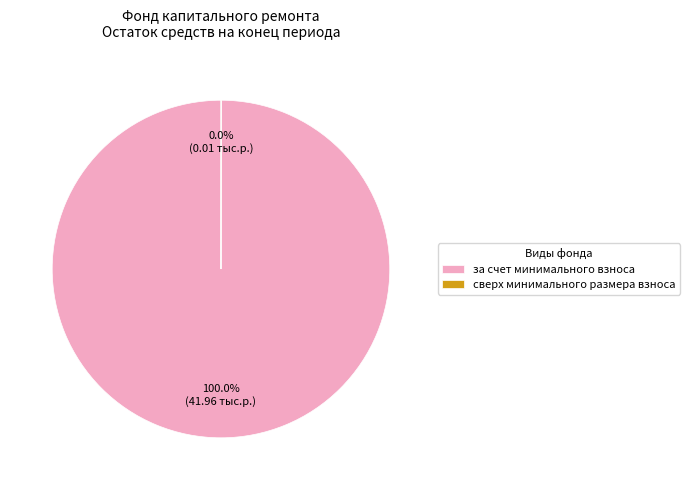

Does за счет минимального взноса account for over 50% of the chart?

Yes